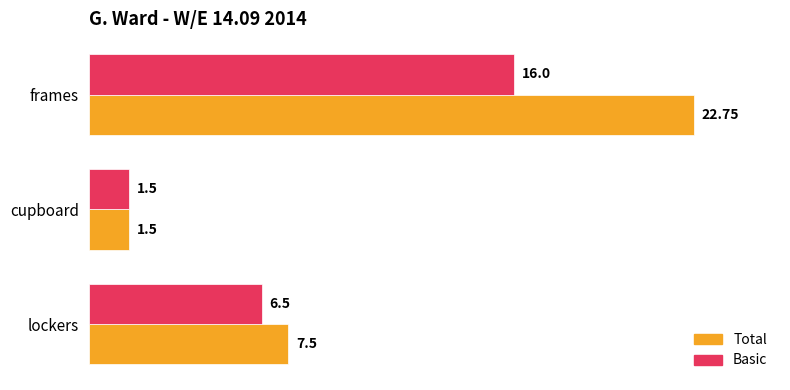

What is the spread (max minus min) of values at lockers?

1.0